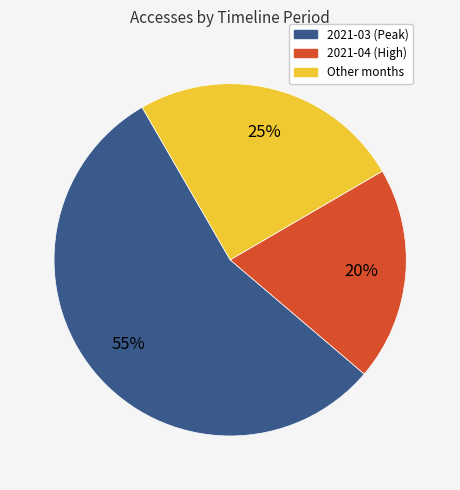

Do Other months and 2021-04 (High) together represent more than half of the pie?

No